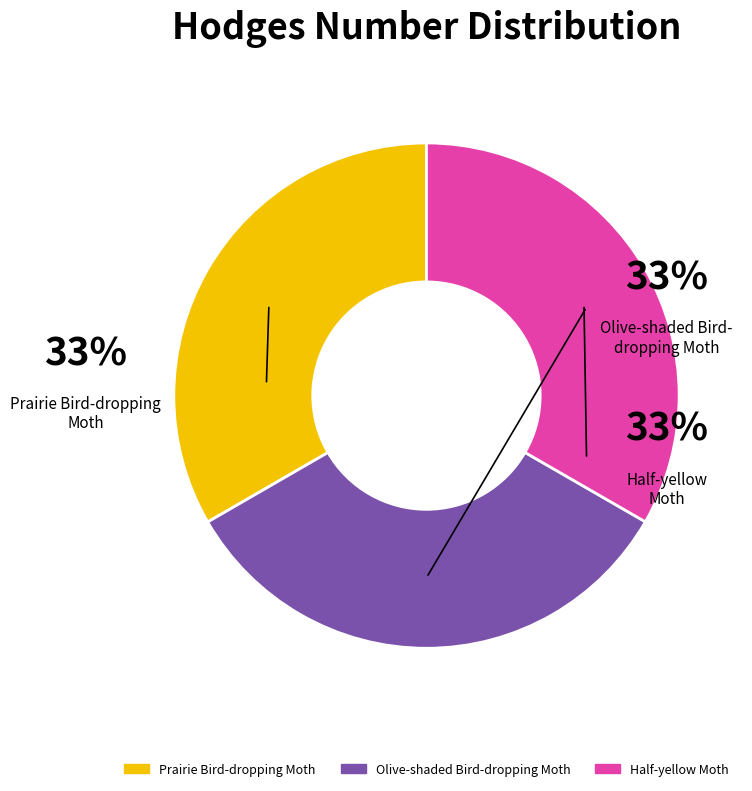

To the nearest percent, what is the average slice percentage?

33%